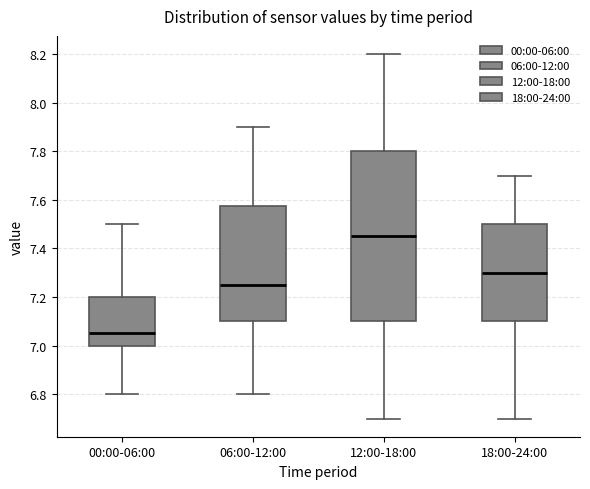

Where does the upper whisker of the box for 00:00-06:00 end on the y-axis? The values are not printed on the chart, so give them approximately, as read against the axis.

7.50